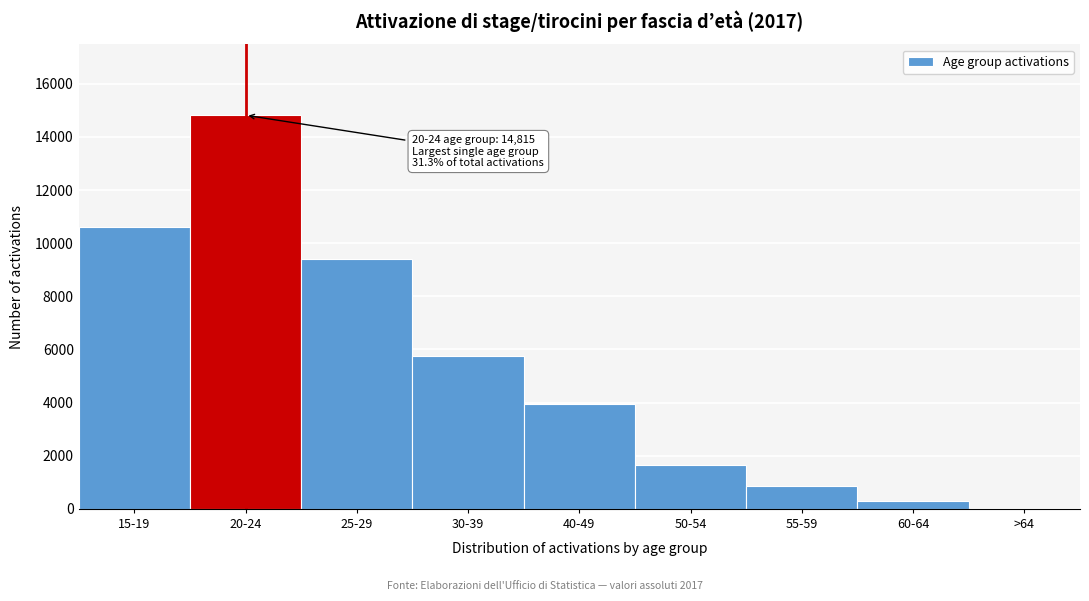

Reading left to right, list all the values displayed in this chart.

15-19=10600	20-24=14815	25-29=9415	30-39=5755	40-49=3960	50-54=1645	55-59=875	60-64=310	>64=30